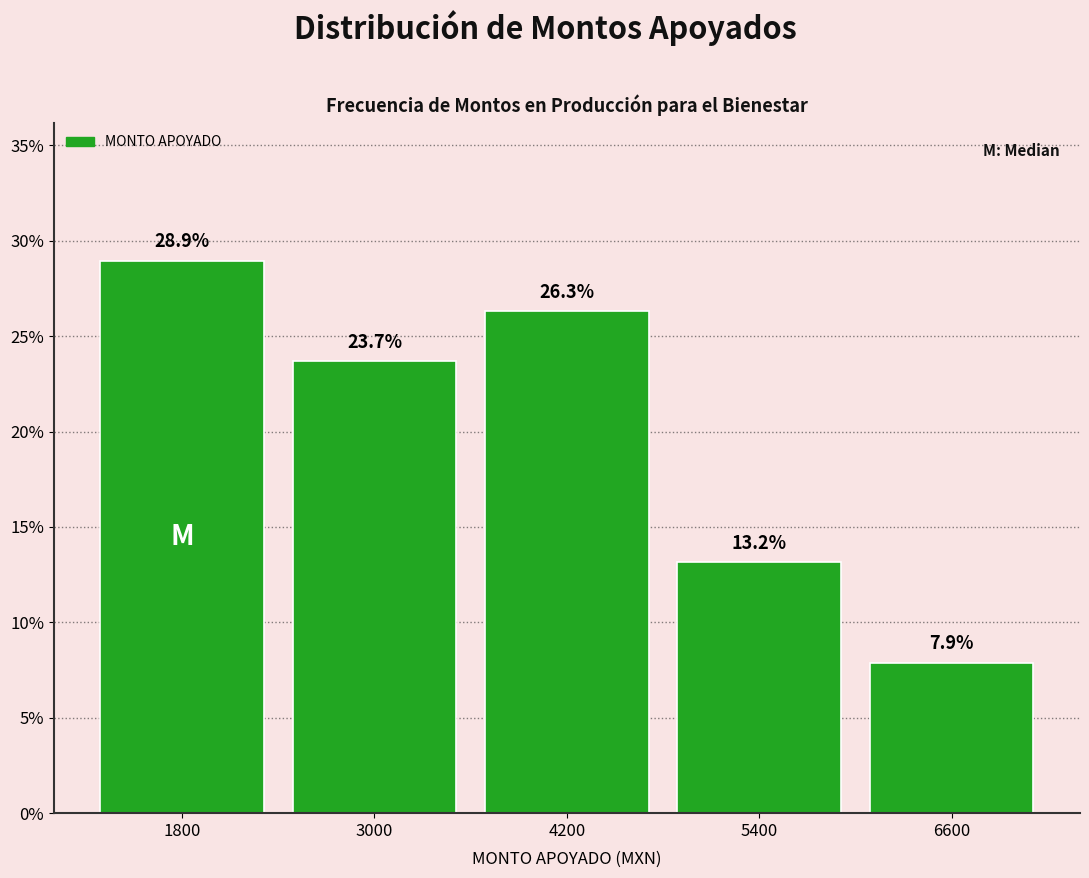

Reading left to right, transcribe all the data shown in this chart.

1800=28.9	3000=23.7	4200=26.3	5400=13.2	6600=7.9